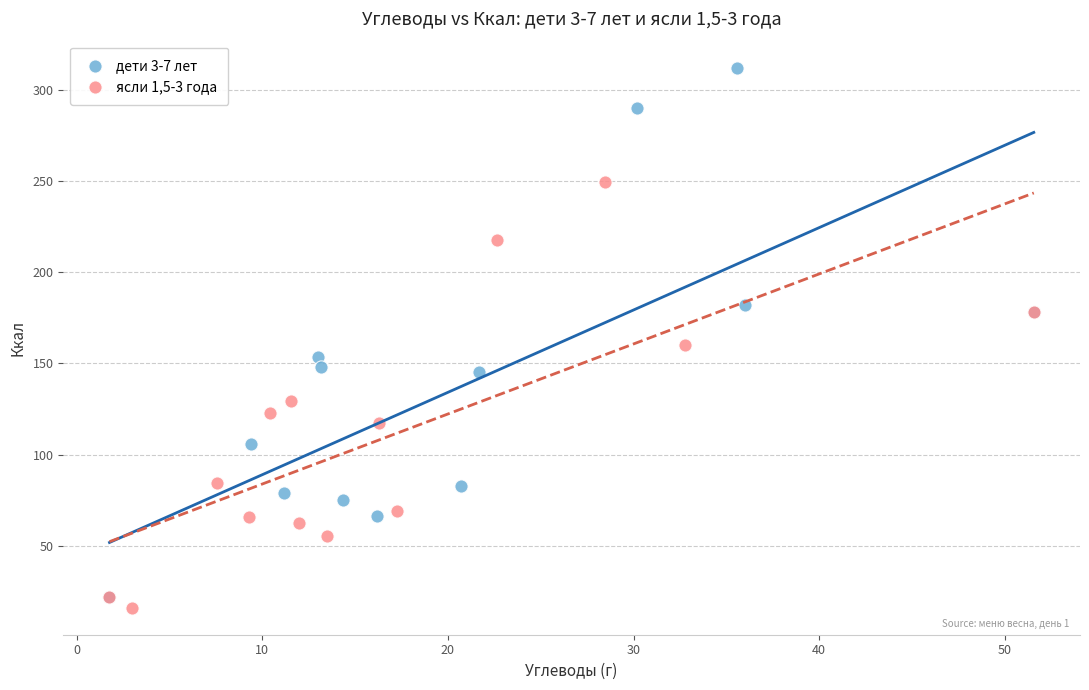

Which series has the largest Y range (max minus min)?

дети 3-7 лет